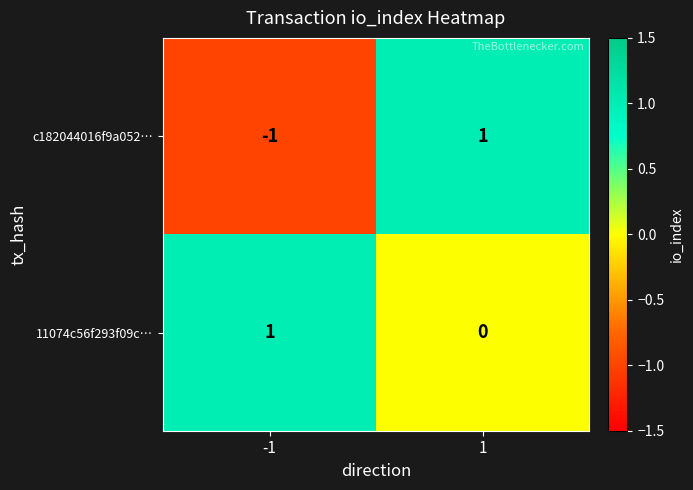

The c182044016f9a052… series shows 1 at 1. True or false?

True